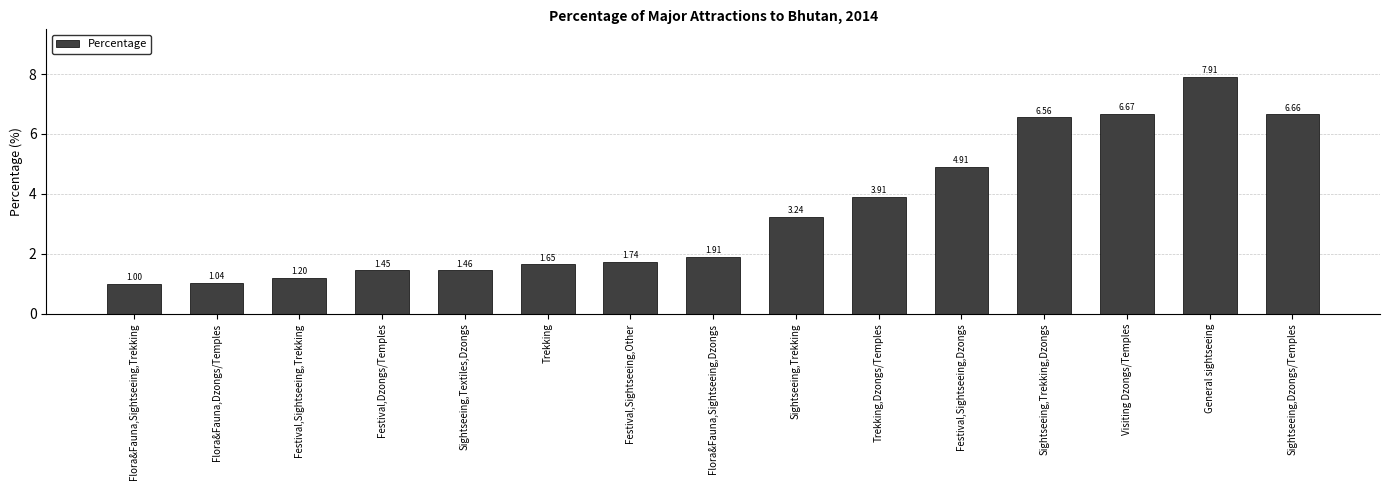

List the labels in order of value, largest first.

General sightseeing, Visiting Dzongs/Temples, Sightseeing,Dzongs/Temples, Sightseeing,Trekking,Dzongs, Festival,Sightseeing,Dzongs, Trekking,Dzongs/Temples, Sightseeing,Trekking, Flora&Fauna,Sightseeing,Dzongs, Festival,Sightseeing,Other, Trekking, Sightseeing,Textiles,Dzongs, Festival,Dzongs/Temples, Festival,Sightseeing,Trekking, Flora&Fauna,Dzongs/Temples, Flora&Fauna,Sightseeing,Trekking